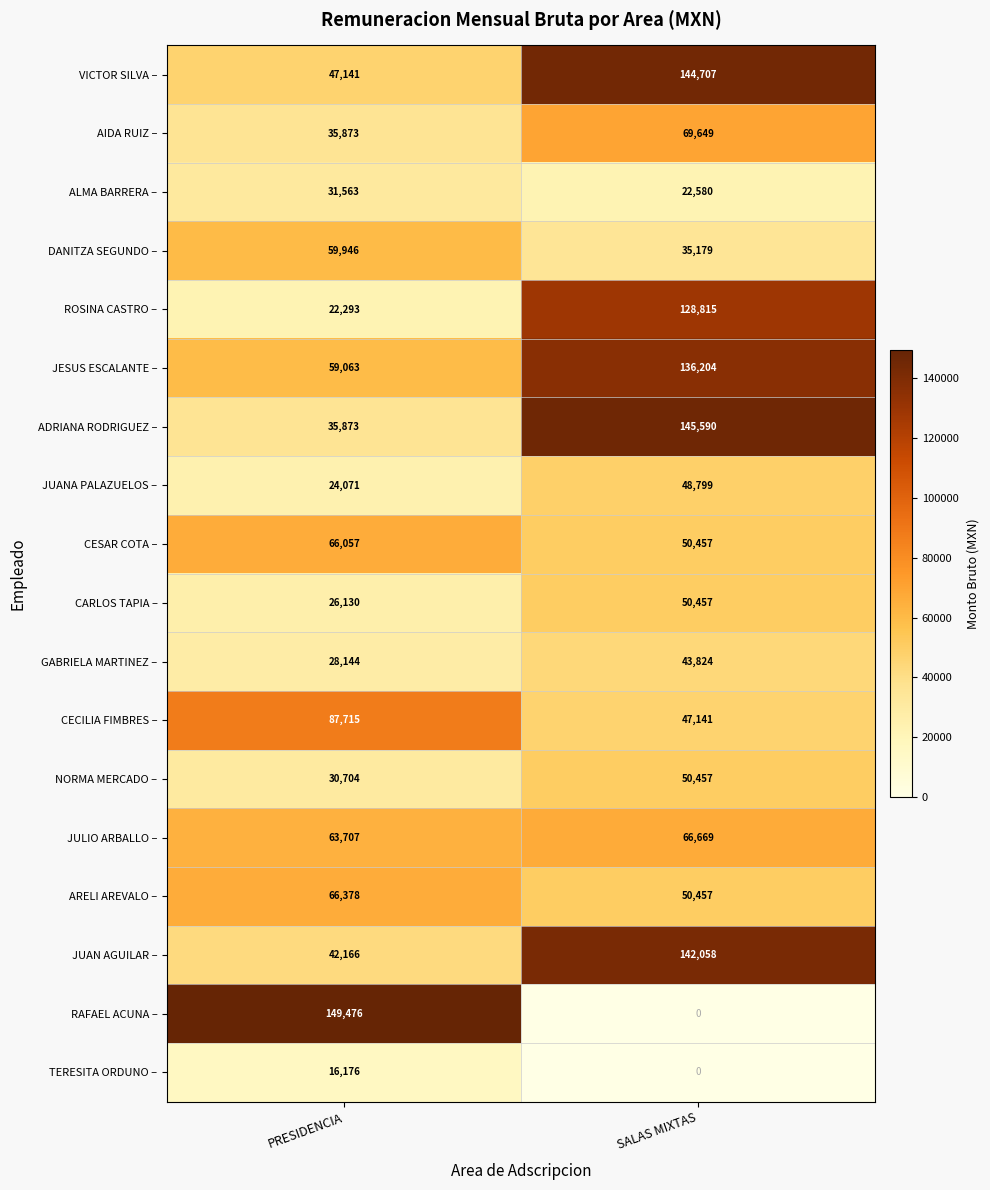

Is it true that RAFAEL ACUNA – equals 0 at SALAS MIXTAS?

True